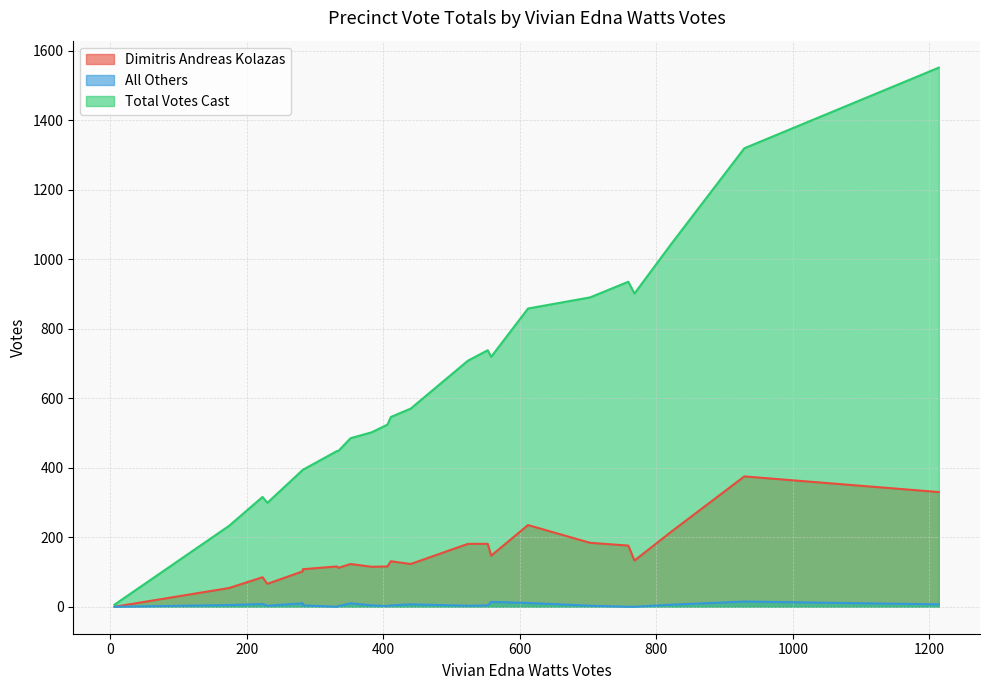

List the series in order of their peak value, lowest first.

All Others, Dimitris Andreas Kolazas, Total Votes Cast